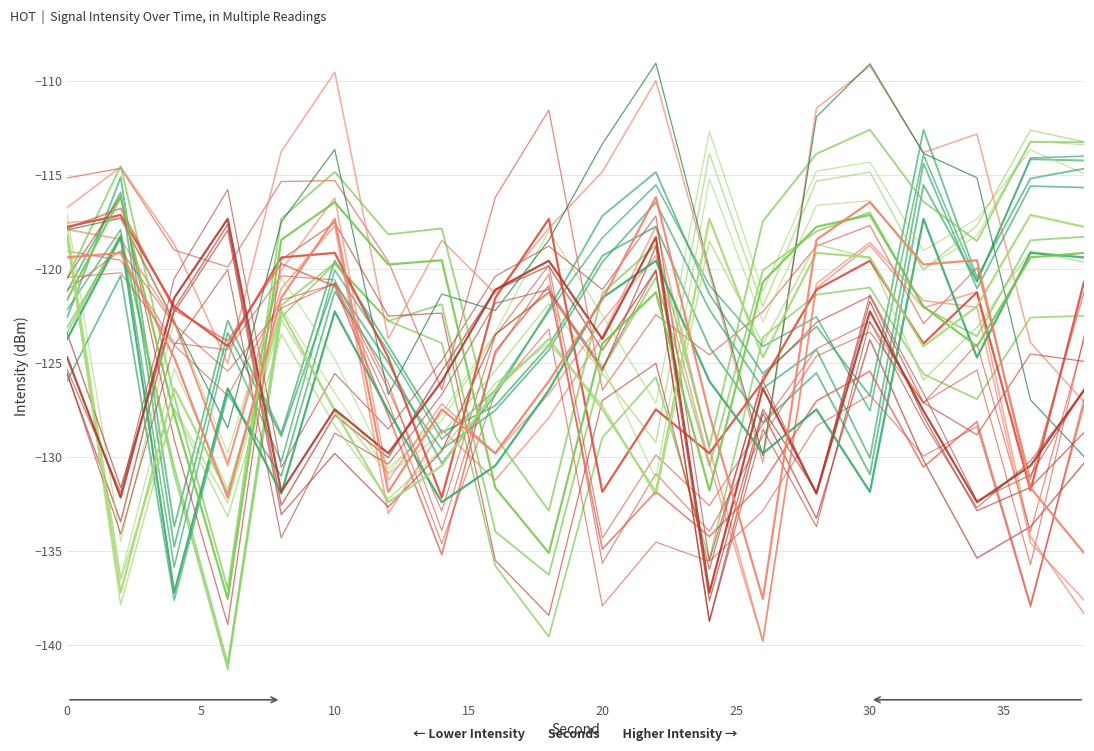

Is this an area chart (filled region under the line)?

No